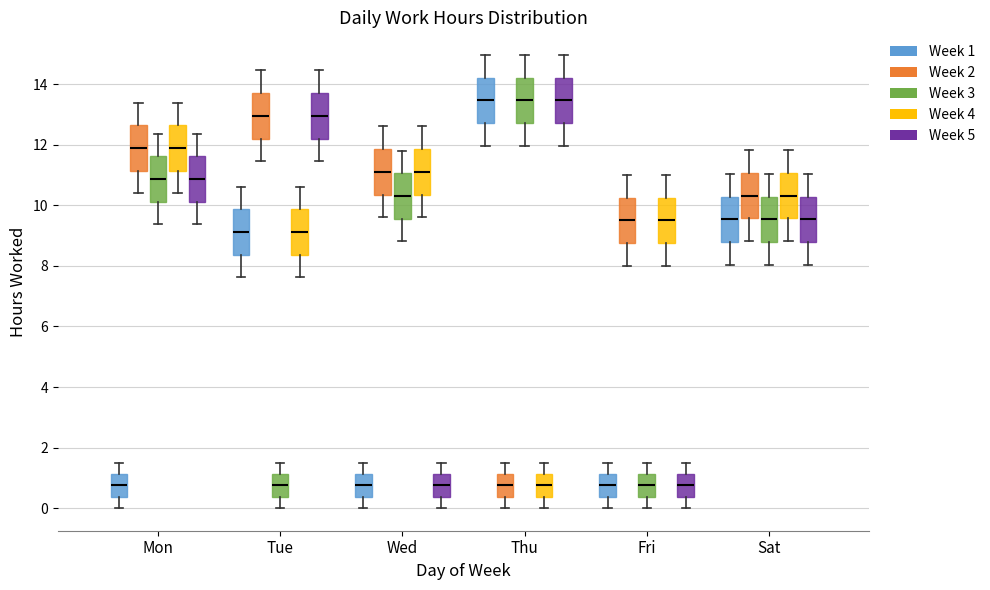

Where is the lower edge of the box for Tue (Week 2) on the y-axis? The values are not printed on the chart, so give them approximately, as read against the axis.

12.2